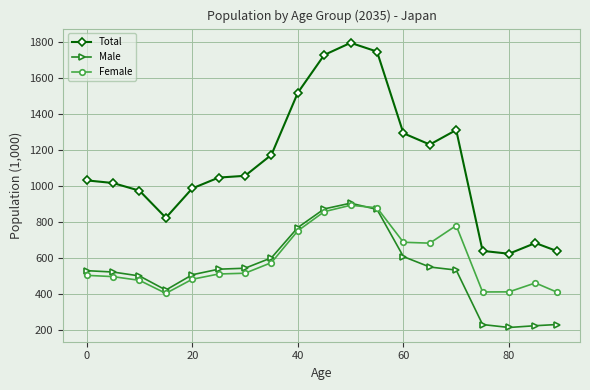

What is the highest value of the Female series?

893.0